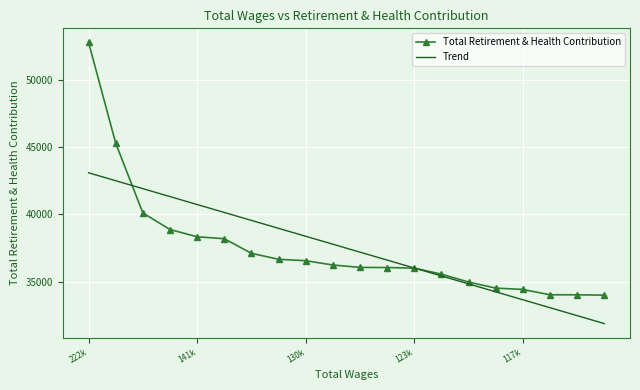

Which series has the largest range (max minus min)?

Total Retirement & Health Contribution